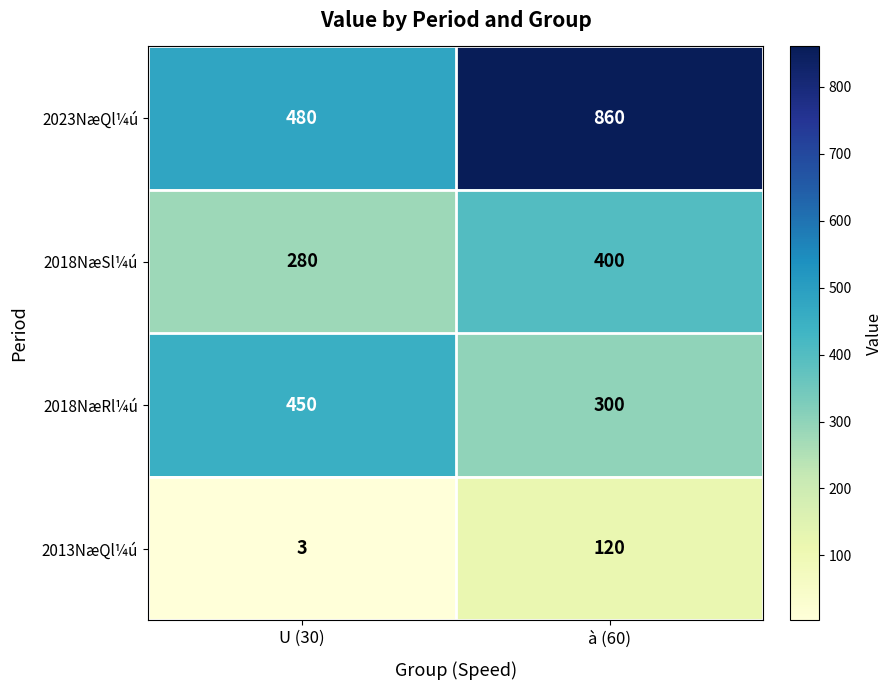

Reading left to right, extract all data points from this chart.

2023NæQl¼ú: 480	860
2018NæSl¼ú: 280	400
2018NæRl¼ú: 450	300
2013NæQl¼ú: 3	120